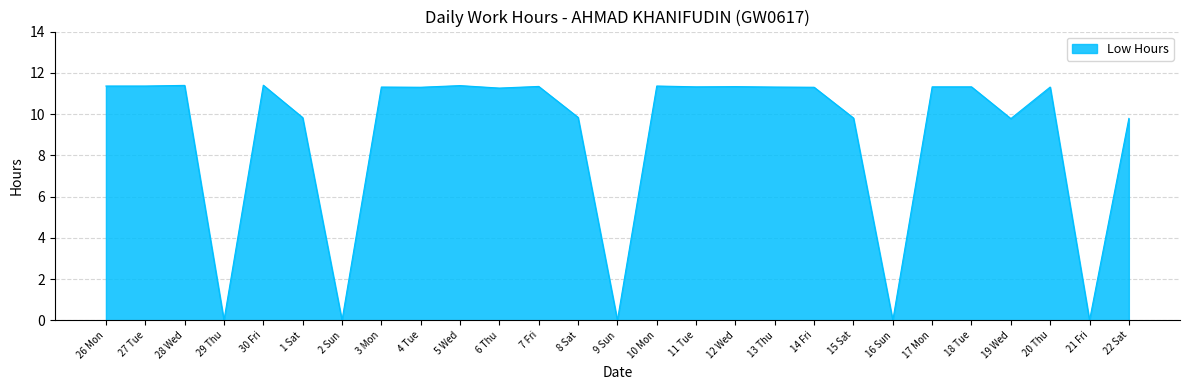

Where does the data first go above 11?

26 Mon